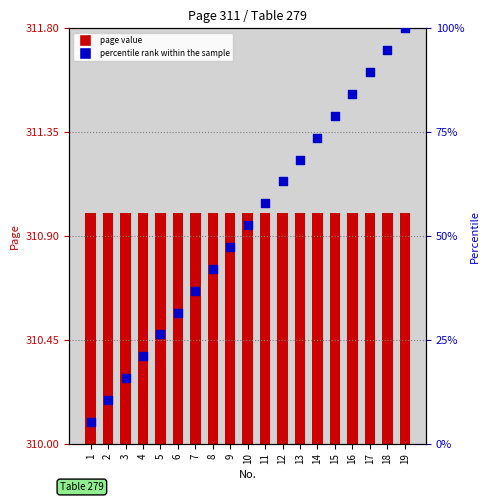

What are all the series names shown in the legend?

page value, percentile rank within the sample